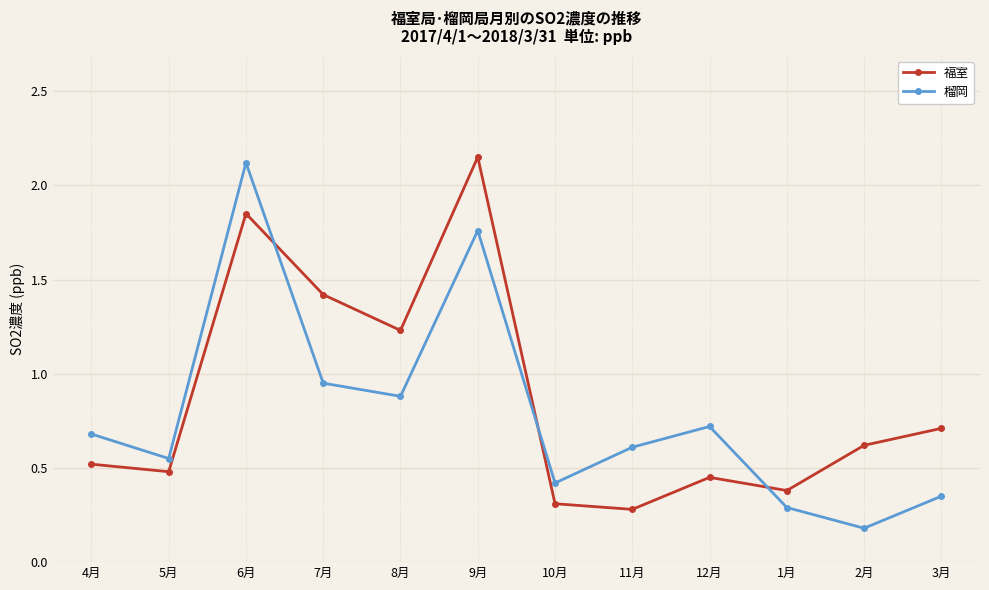

What is the difference between the 榴岡 values at 12月 and 8月?

0.2